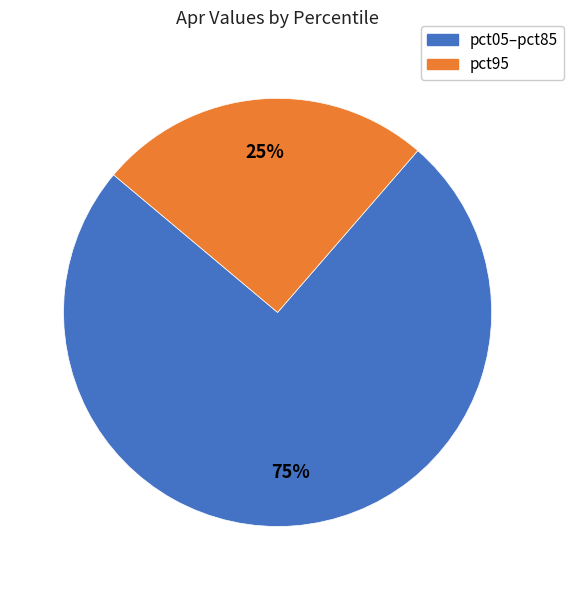

Does any single category account for the majority?

Yes